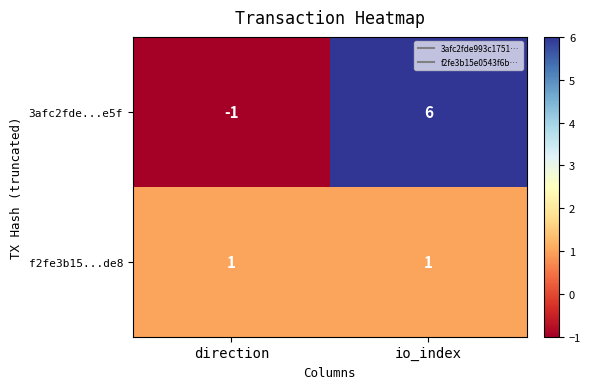

Which series changed the most between direction and io_index?

3afc2fde...e5f